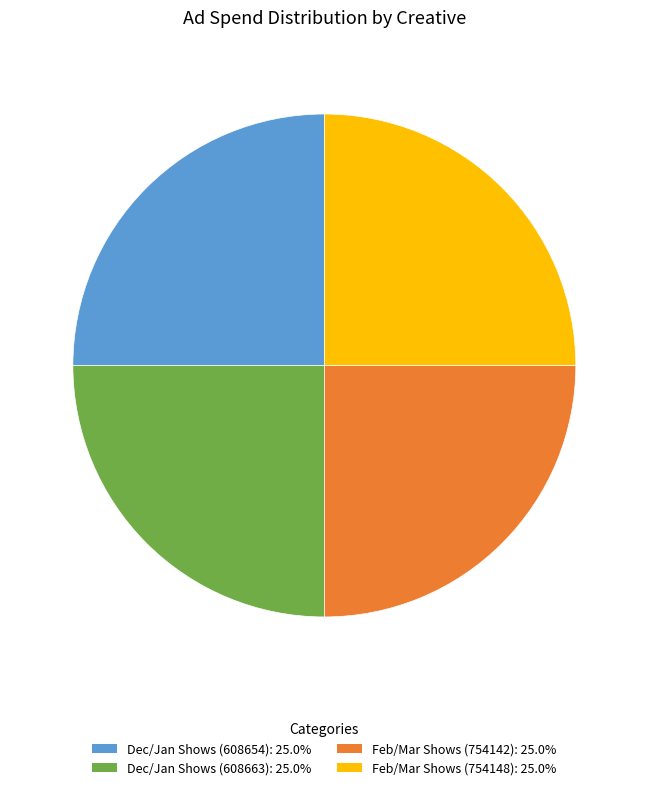

Is there any slice that represents more than half of the pie?

No